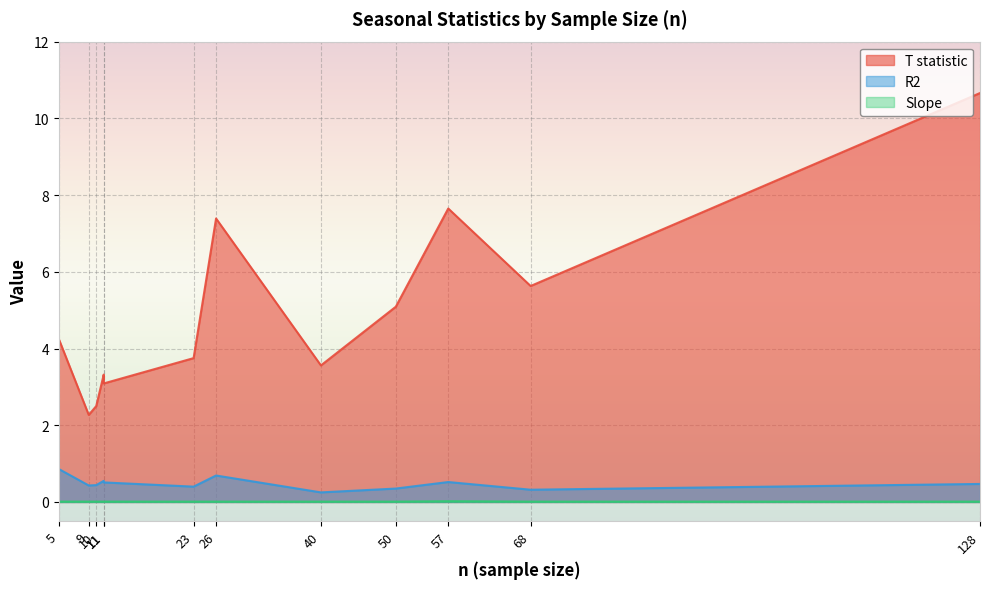

At how many categories does at least one series exceed 0?

12